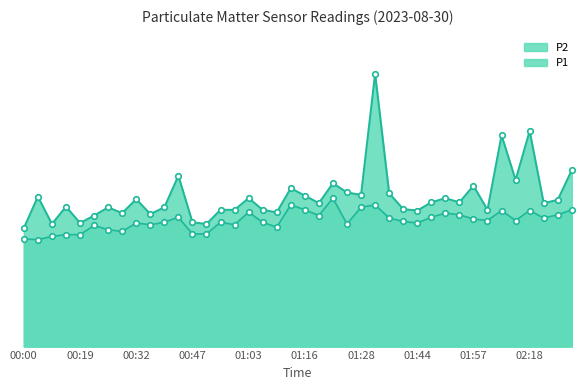

What is the average value of the P2 series?

5.1